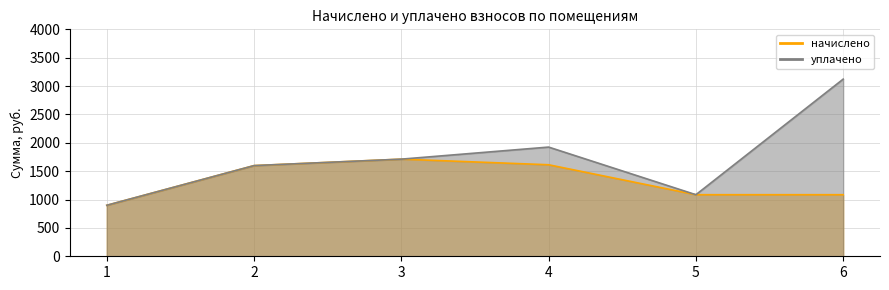

What is the average value of the уплачено series?

1723.5